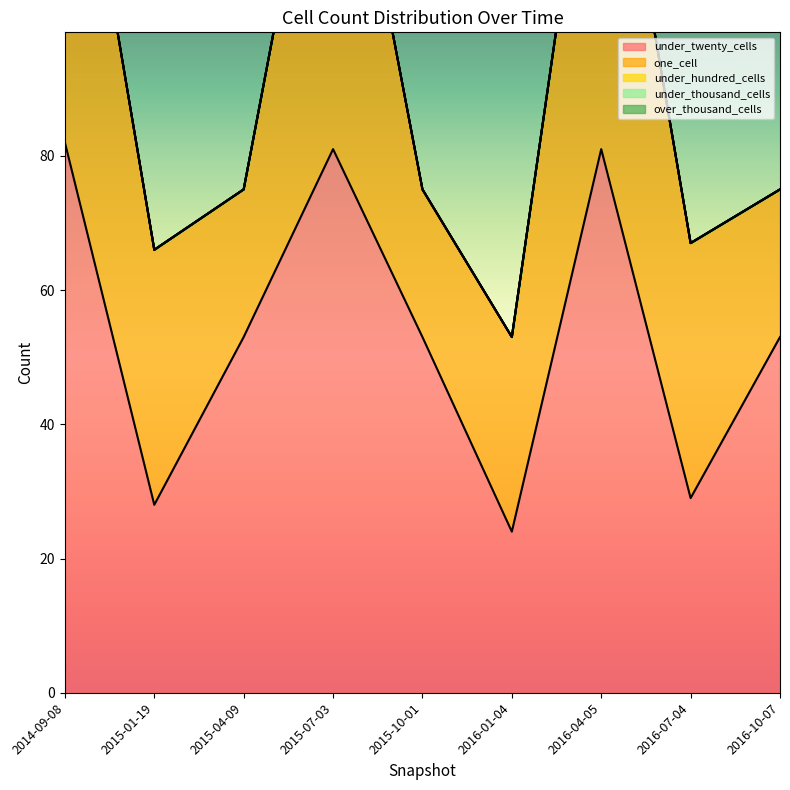

What are all the series names shown in the legend?

under_twenty_cells, one_cell, under_hundred_cells, under_thousand_cells, over_thousand_cells